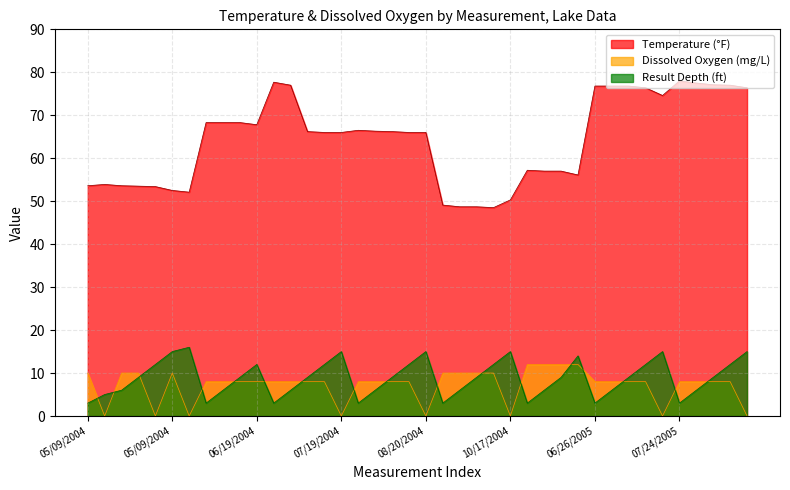

In Dissox, how many points are higher than both neighbors (excluding endpoints)?

1